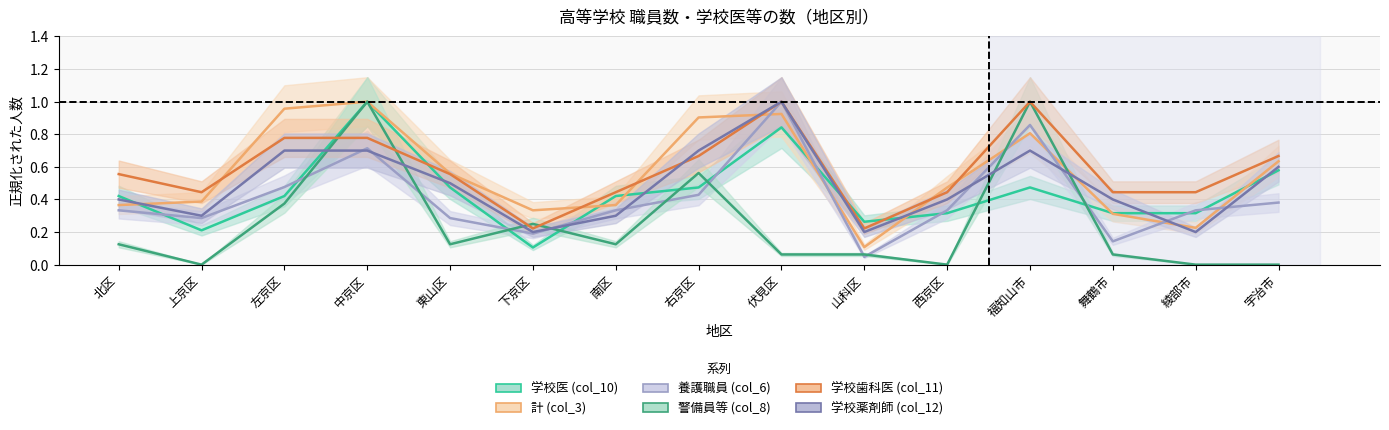

Is this an area chart (filled region under the line)?

No